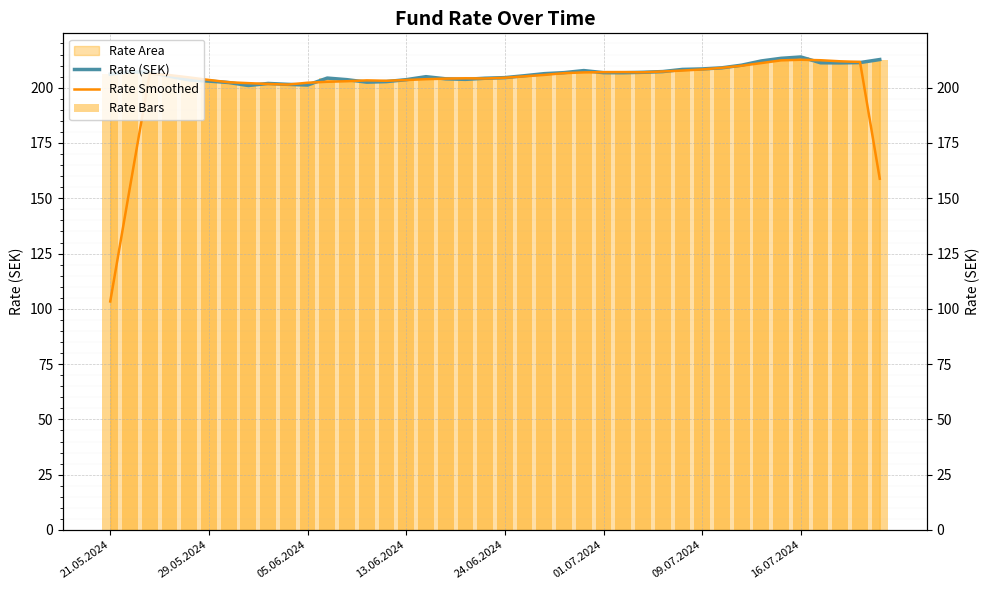

What is the sum of the Rate Bars values at 34 and 30?

421.8